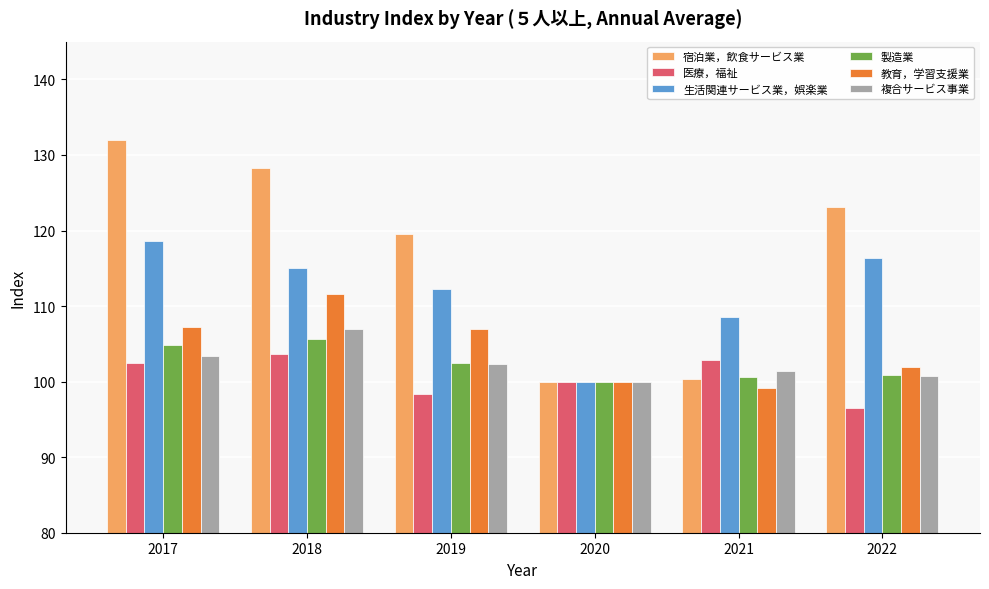

Reading left to right, list all the values displayed in this chart.

宿泊業，飲食サービス業: 2017=132.0	2018=128.3	2019=119.6	2020=100.0	2021=100.3	2022=123.1
医療，福祉: 2017=102.5	2018=103.6	2019=98.3	2020=100.0	2021=102.8	2022=96.5
生活関連サービス業，娯楽業: 2017=118.6	2018=115.1	2019=112.3	2020=100.0	2021=108.6	2022=116.4
製造業: 2017=104.9	2018=105.6	2019=102.5	2020=100.0	2021=100.6	2022=100.9
教育，学習支援業: 2017=107.2	2018=111.6	2019=106.9	2020=100.0	2021=99.1	2022=102.0
複合サービス事業: 2017=103.4	2018=106.9	2019=102.3	2020=100.0	2021=101.4	2022=100.8